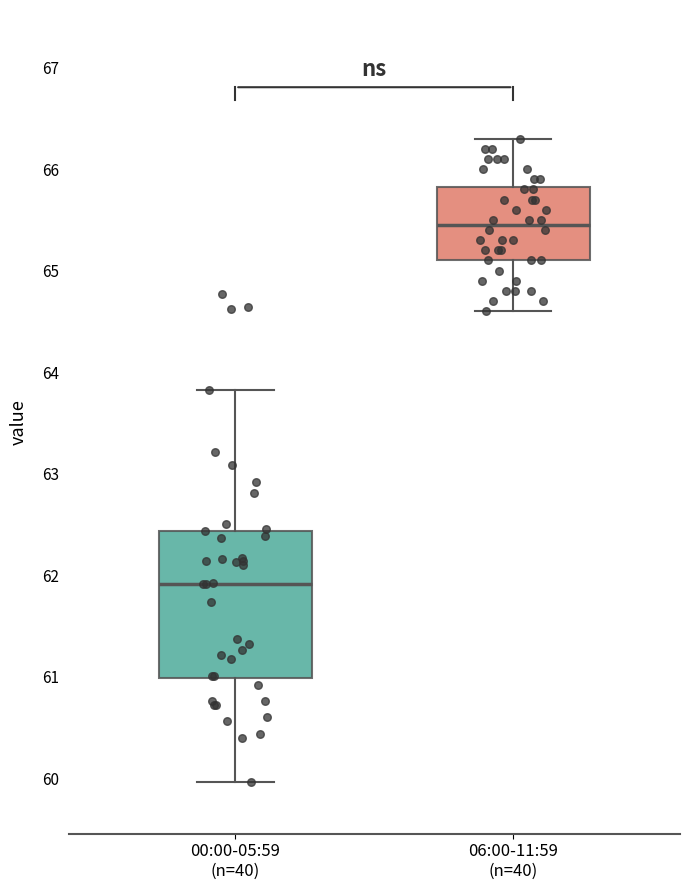

Reading left to right, transcribe this box plot: for each box, give where its median line is, the range the box spans, and where its two whiskers end, as read against the y-axis. The values are not printed on the chart, so give them approximately, as read against the axis.

00:00-05:59 (n=40): median 61.9, box 61.0 to 62.4, whiskers 60.0 to 63.8
06:00-11:59 (n=40): median 65.5, box 65.1 to 65.8, whiskers 64.6 to 66.3